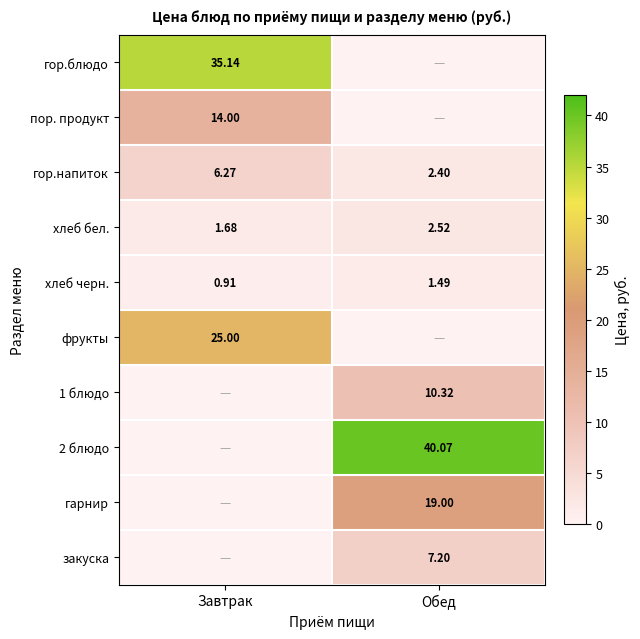

How many data points in гор.напиток are less than 6?

1